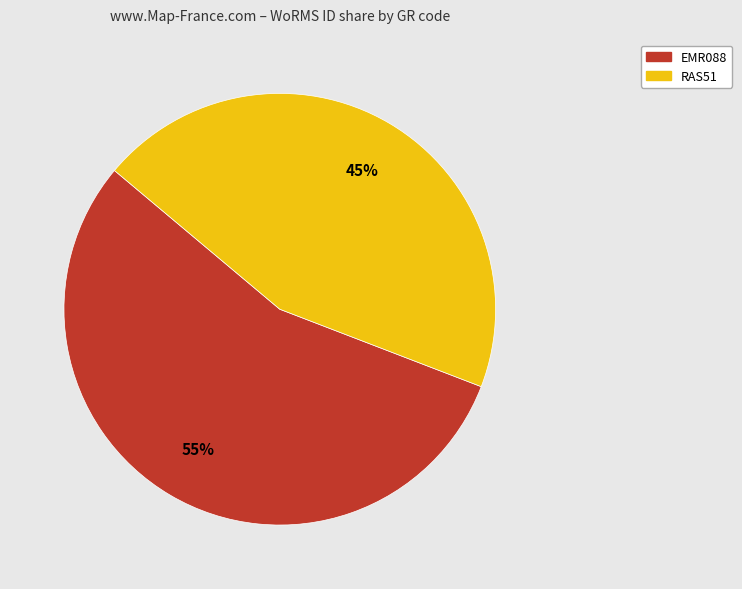

Do RAS51 and EMR088 together represent more than half of the pie?

Yes